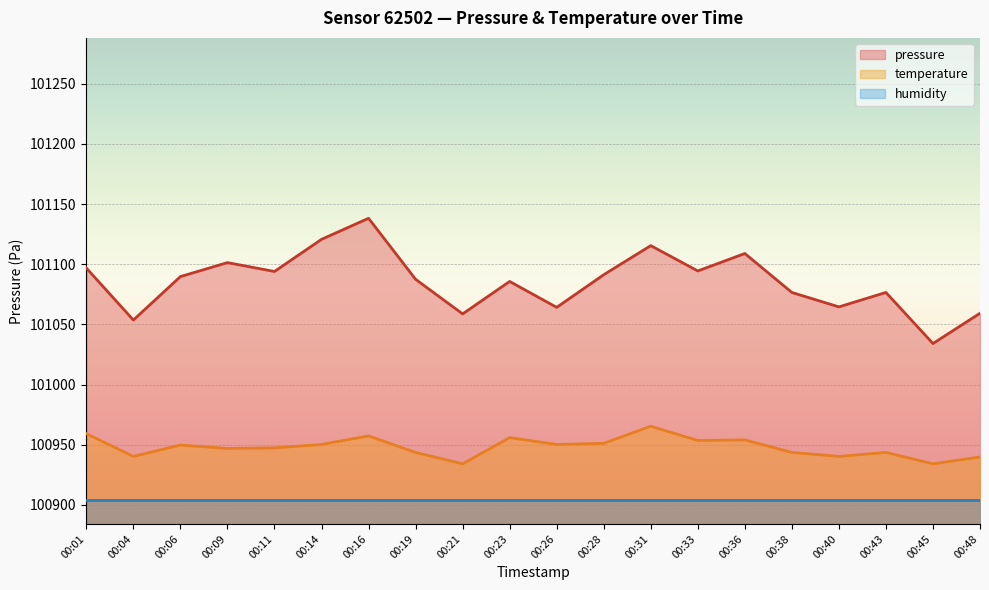

At which category is the sum across all series the highest?

00:16